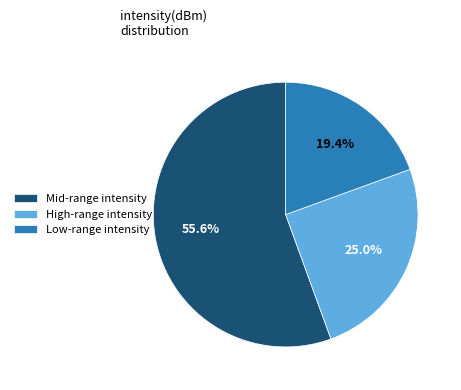

Which slice is the largest?

Mid-range intensity